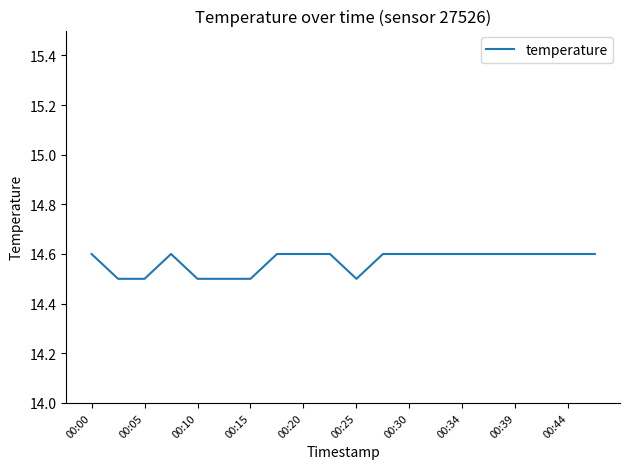

What is the maximum value shown in the chart?

14.6